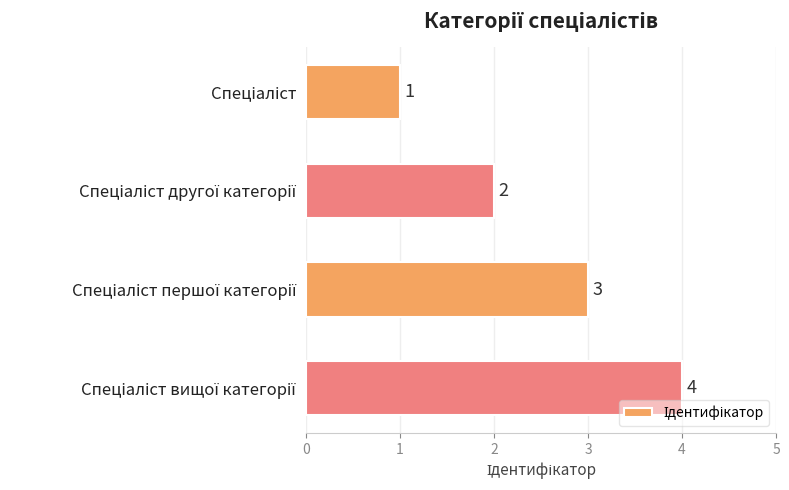

Count the values in the range 2 to 4.

3